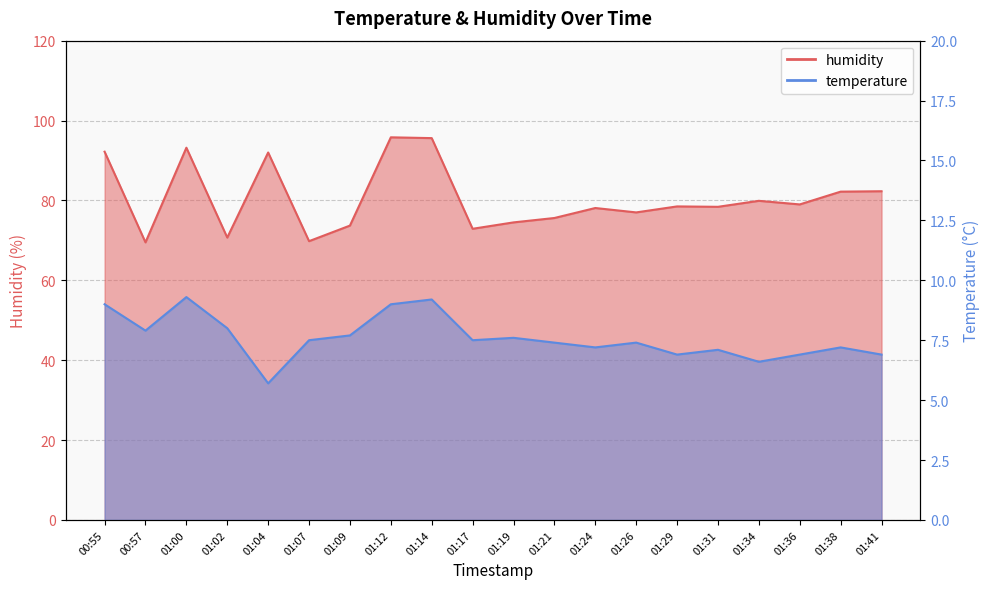

What is the difference between the temperature values at 01:41 and 01:24?

0.3